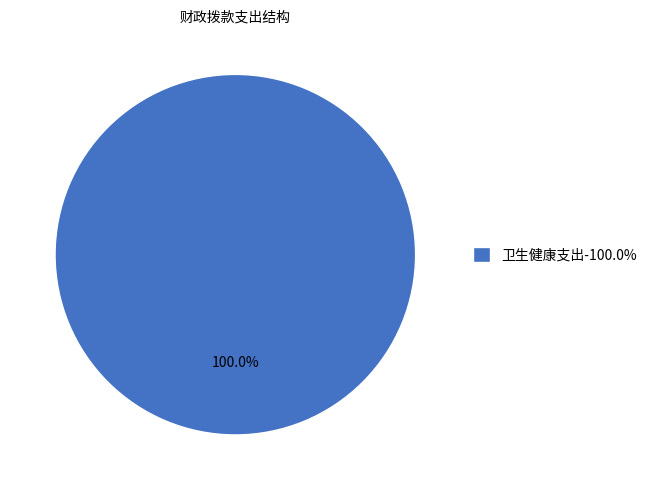

Rank the categories by value from highest to lowest.

卫生健康支出-100.0%